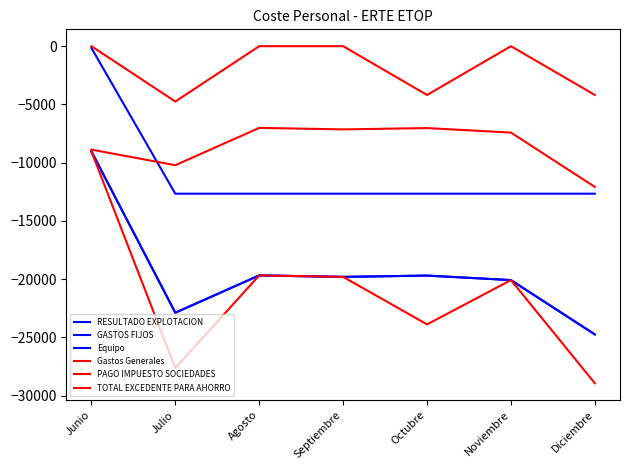

Does the chart display data point markers on the line(s)?

No